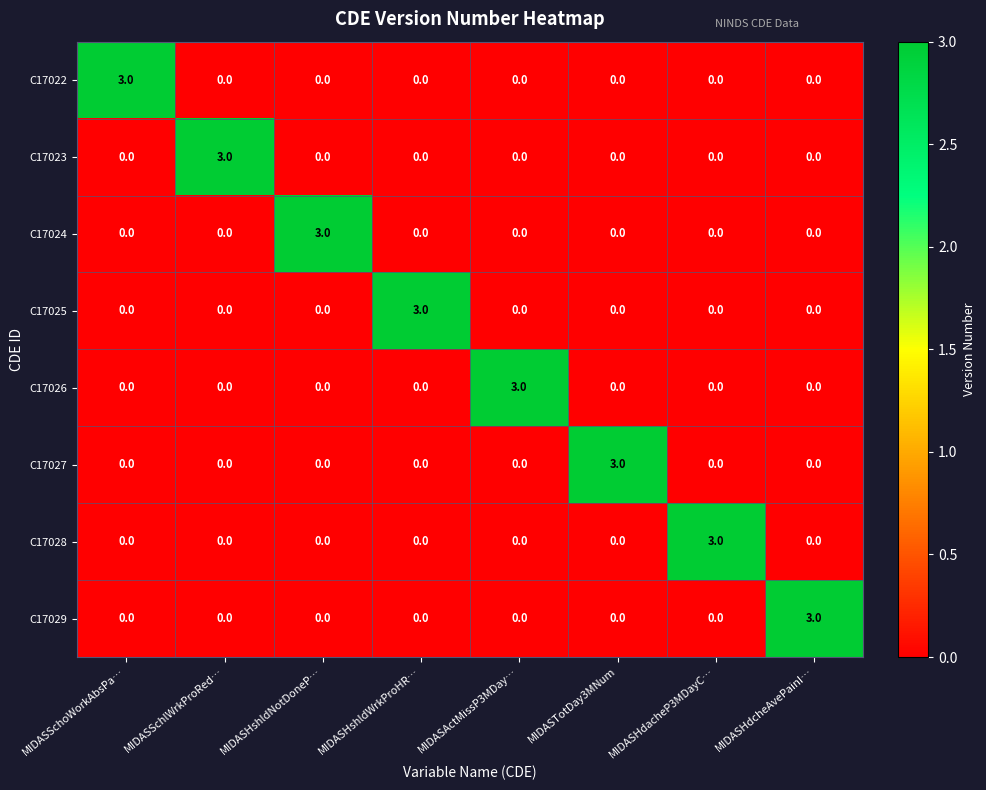

At how many categories does at least one series exceed 2?

8